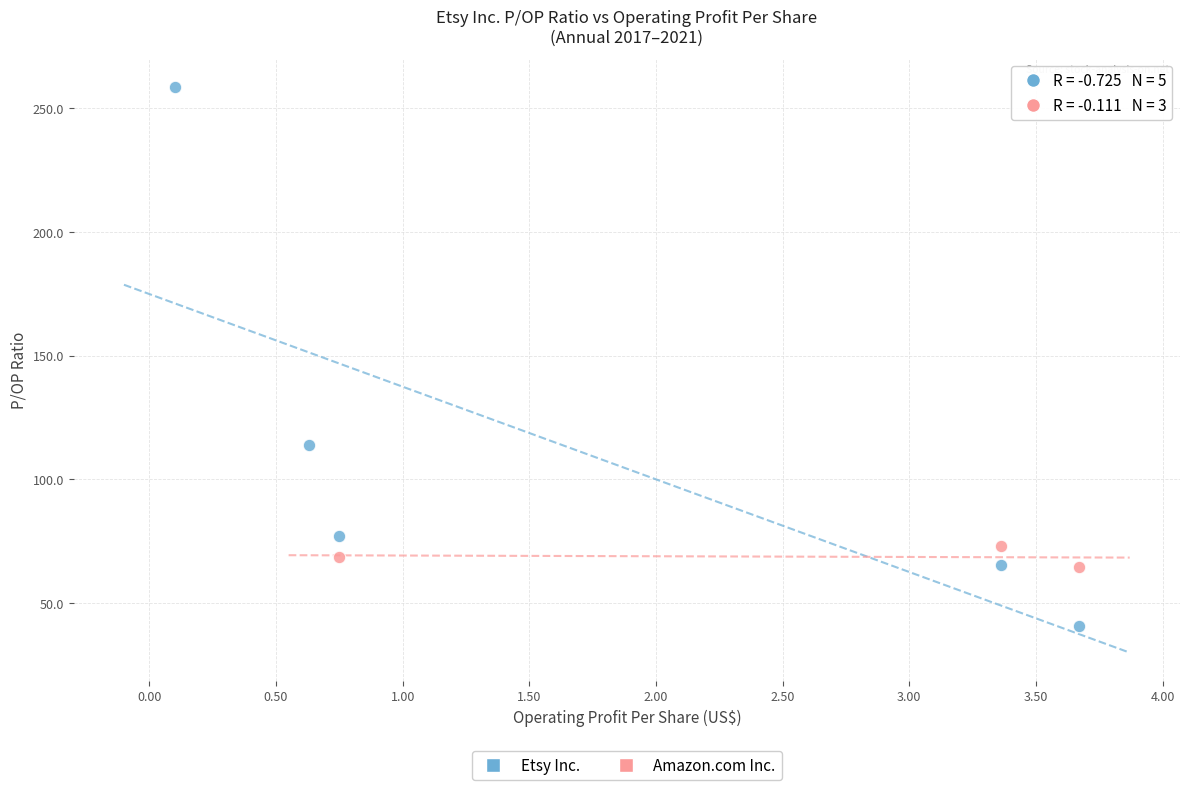

Which series reaches the minimum Y coordinate?

Etsy Inc.